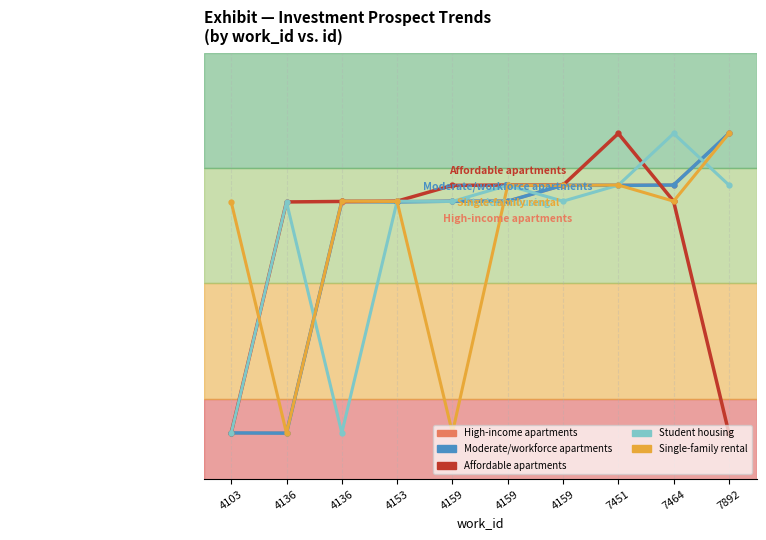

Reading left to right, what are all the values shown in this chart?

High-income apartments: 4103=1.2	4136=1.2	4136=3.2	4153=3.2	4159=3.2	4159=3.2	4159=3.3	7451=3.4	7464=3.4	7892=3.8
Moderate/workforce apartments: 4103=1.2	4136=1.2	4136=3.2	4153=3.2	4159=3.2	4159=3.2	4159=3.4	7451=3.3	7464=3.4	7892=3.8
Affordable apartments: 4103=1.2	4136=3.2	4136=3.2	4153=3.2	4159=3.3	4159=3.4	4159=3.4	7451=3.8	7464=3.2	7892=1.2
Student housing: 4103=1.2	4136=3.2	4136=1.2	4153=3.2	4159=3.2	4159=3.3	4159=3.2	7451=3.4	7464=3.8	7892=3.4
Single-family rental: 4103=3.2	4136=1.2	4136=3.2	4153=3.2	4159=1.2	4159=3.4	4159=3.3	7451=3.4	7464=3.2	7892=3.8